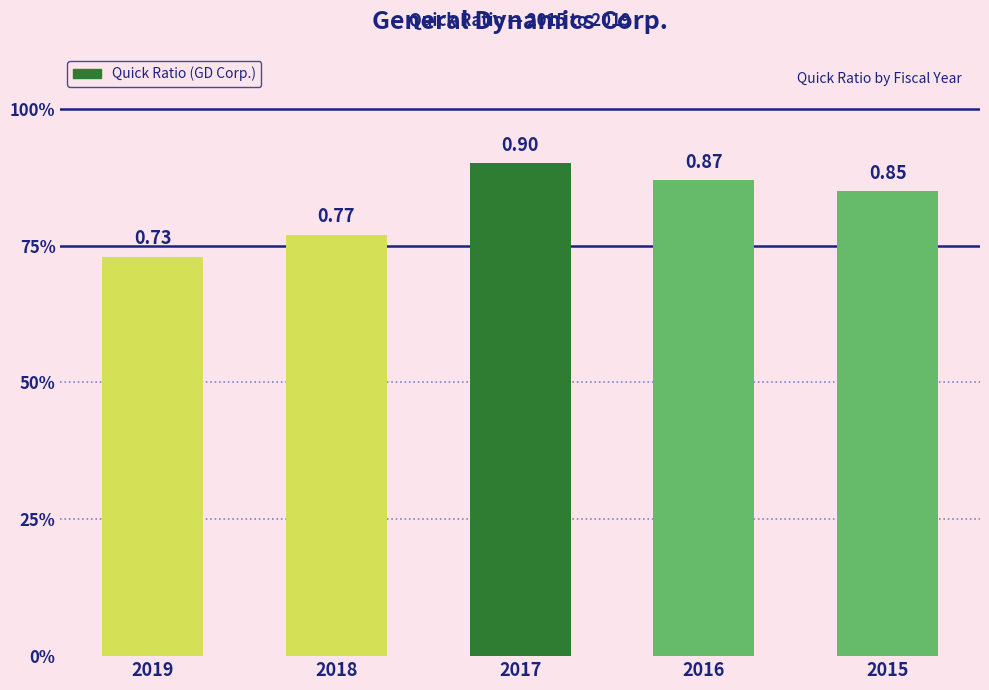

The value at 2018 is 0.8. True or false?

True